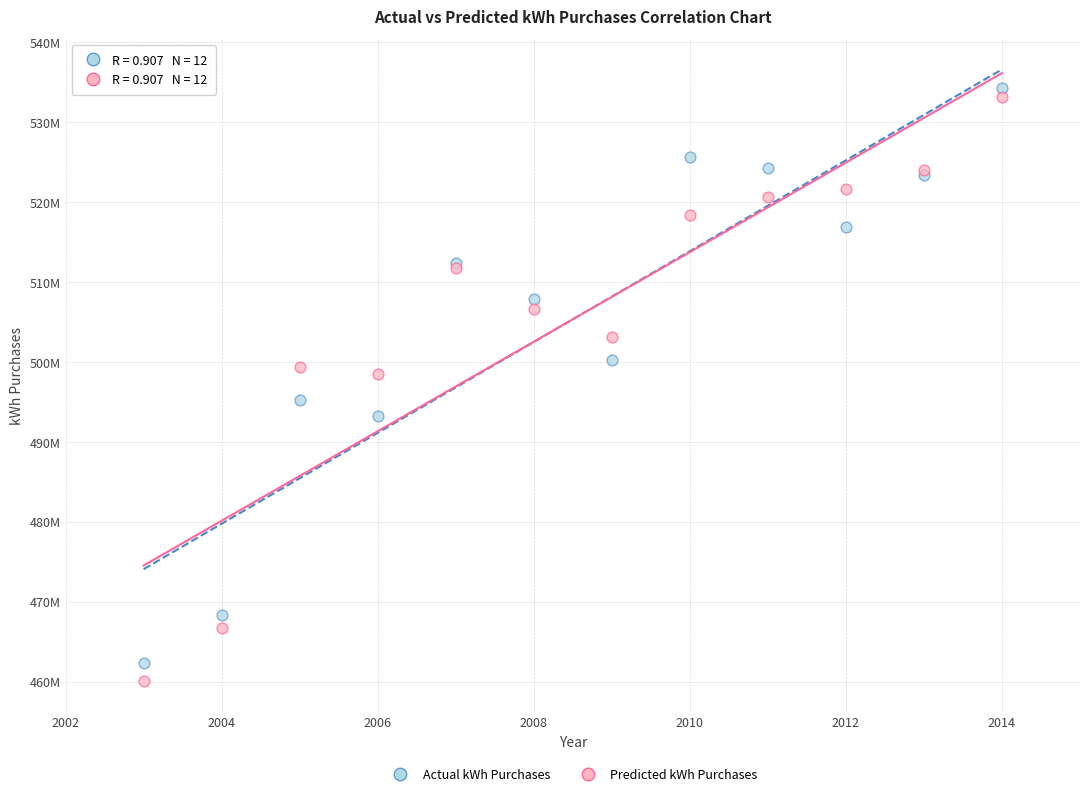

Which series contains the highest Y value?

Actual kWh Purchases